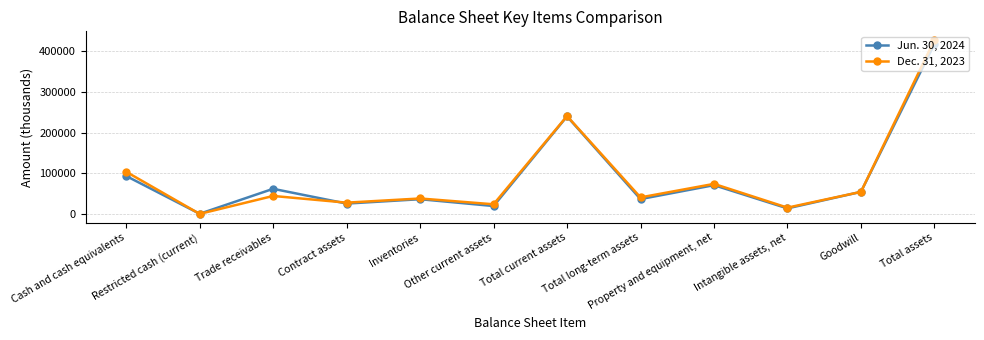

What is the approximate value of Dec. 31, 2023 at Total assets, to the nearest 10?

426890